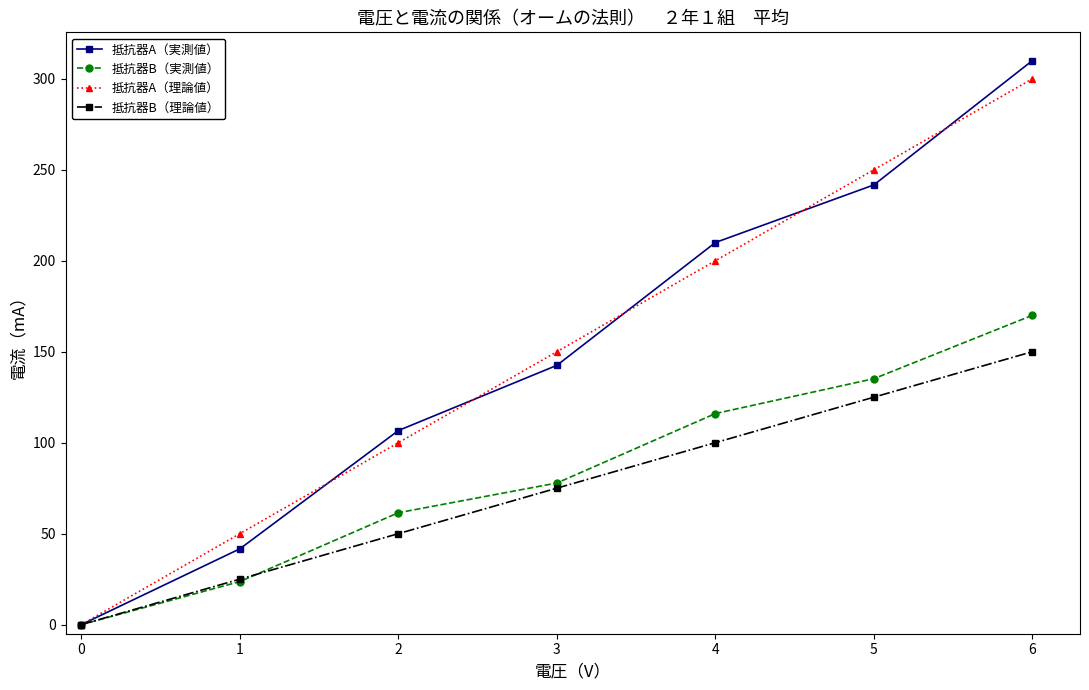

Reading left to right, extract all data points from this chart.

抵抗器A（実測値）: 0.0	41.7	106.7	142.5	210.0	241.7	310.0
抵抗器B（実測値）: 0.0	23.7	61.5	77.8	116.0	135.2	170.0
抵抗器A（理論値）: 0.0	50.0	100.0	150.0	200.0	250.0	300.0
抵抗器B（理論値）: 0.0	25.0	50.0	75.0	100.0	125.0	150.0